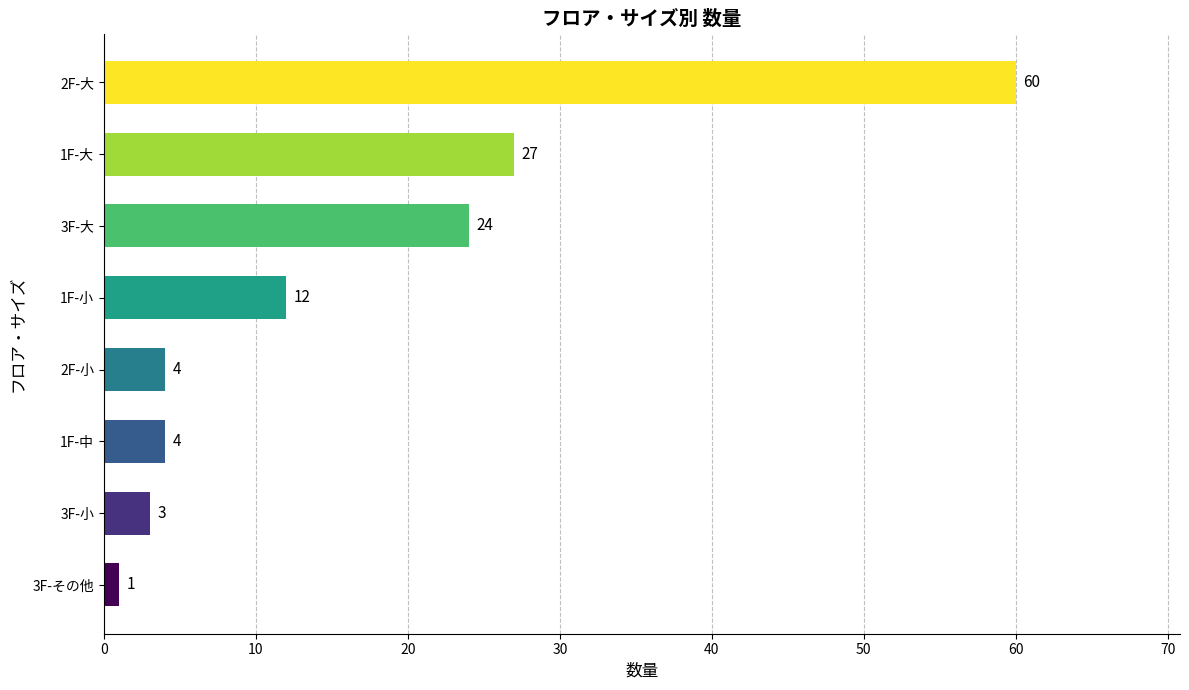

The value at 3F-小 is 3. True or false?

True